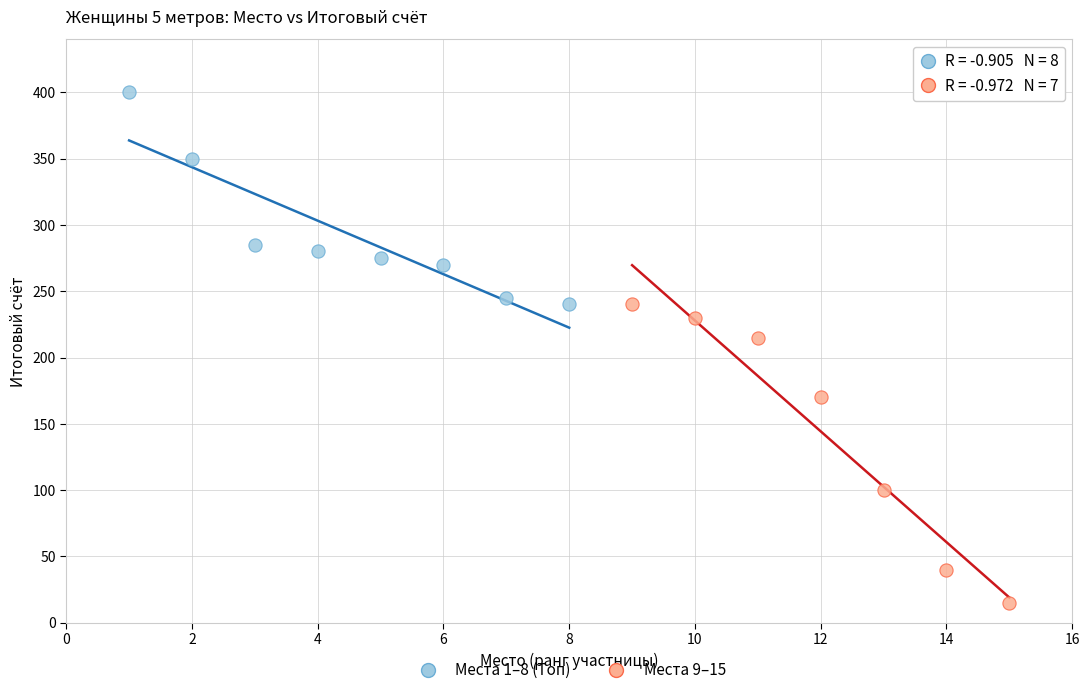

Which series has the widest spread of Y values?

Места 9–15